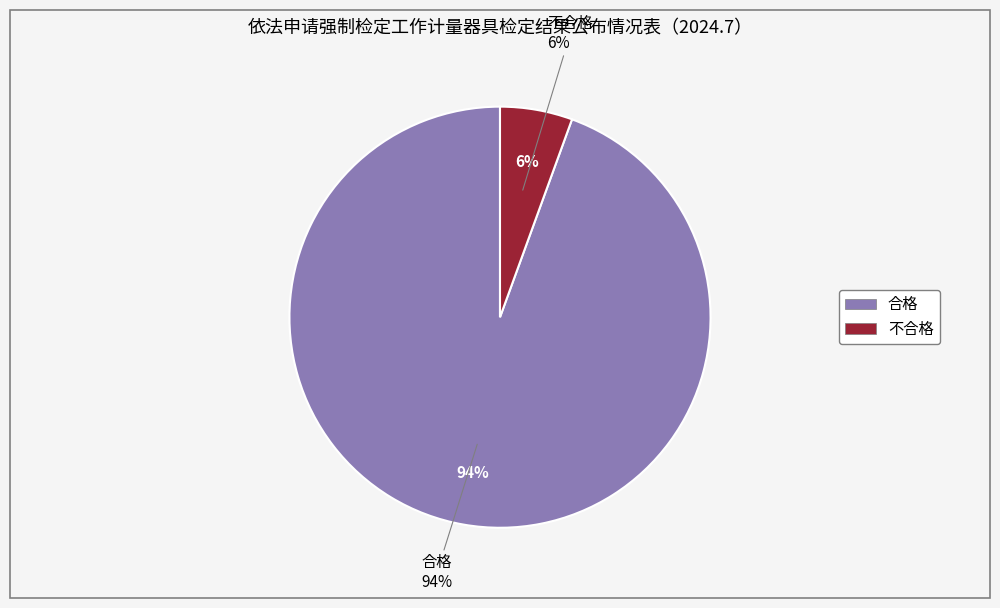

What percentage is the 合格 slice, to the nearest percent?

94%